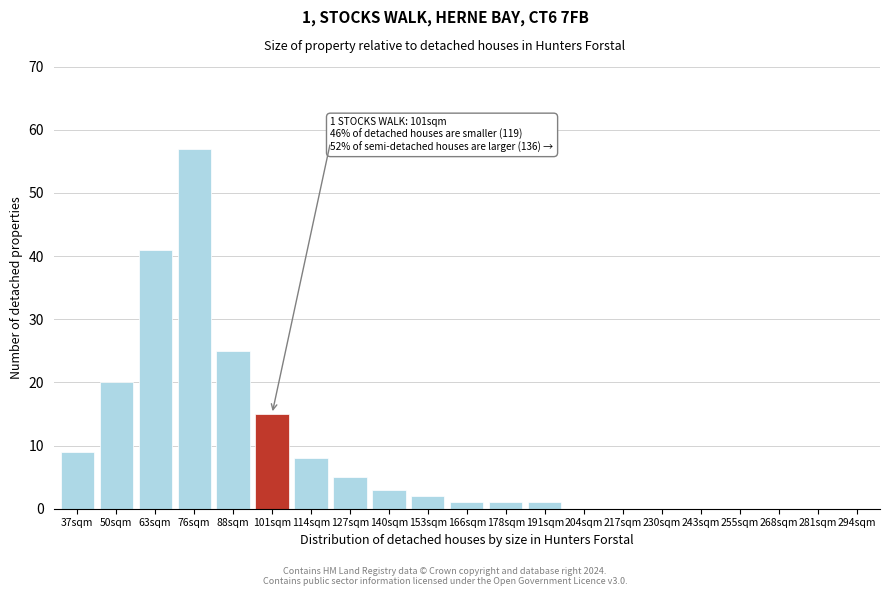

Reading left to right, what are all the values shown in this chart?

37sqm=9	50sqm=20	63sqm=41	76sqm=57	88sqm=25	101sqm=15	114sqm=8	127sqm=5	140sqm=3	153sqm=2	166sqm=1	178sqm=1	191sqm=1	204sqm=0	217sqm=0	230sqm=0	243sqm=0	255sqm=0	268sqm=0	281sqm=0	294sqm=0